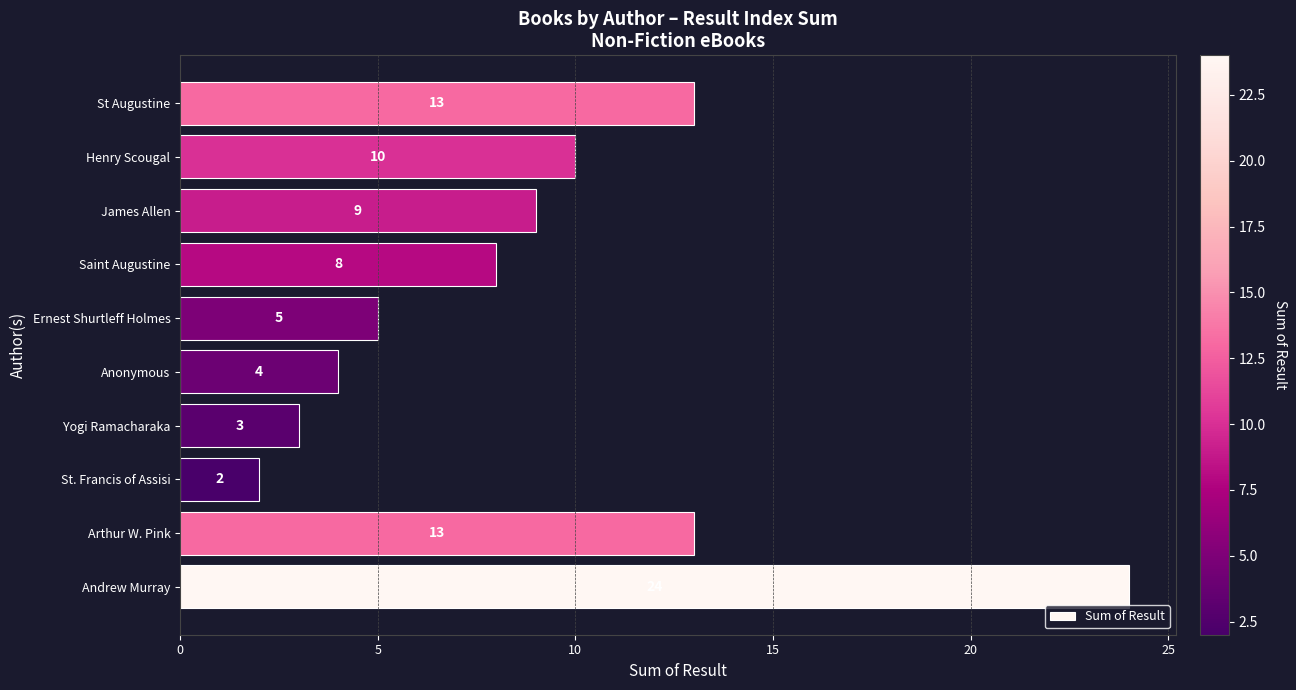

The chart shows a value of 9 at James Allen. True or false?

True